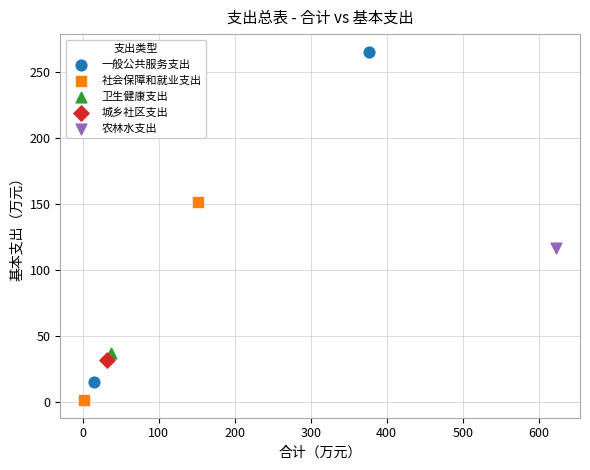

What are all the series names shown in the legend?

一般公共服务支出, 社会保障和就业支出, 卫生健康支出, 城乡社区支出, 农林水支出